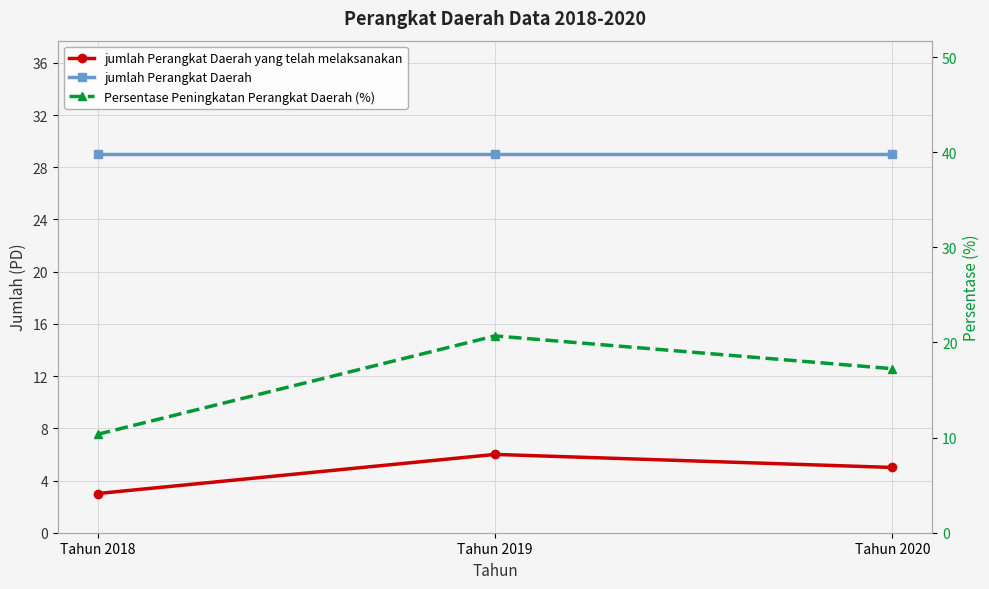

Reading left to right, transcribe all the data shown in this chart.

jumlah Perangkat Daerah yang telah melaksanakan: 3.0	6.0	5.0
jumlah Perangkat Daerah: 29.0	29.0	29.0
Persentase Peningkatan Perangkat Daerah (%): 10.3	20.7	17.2